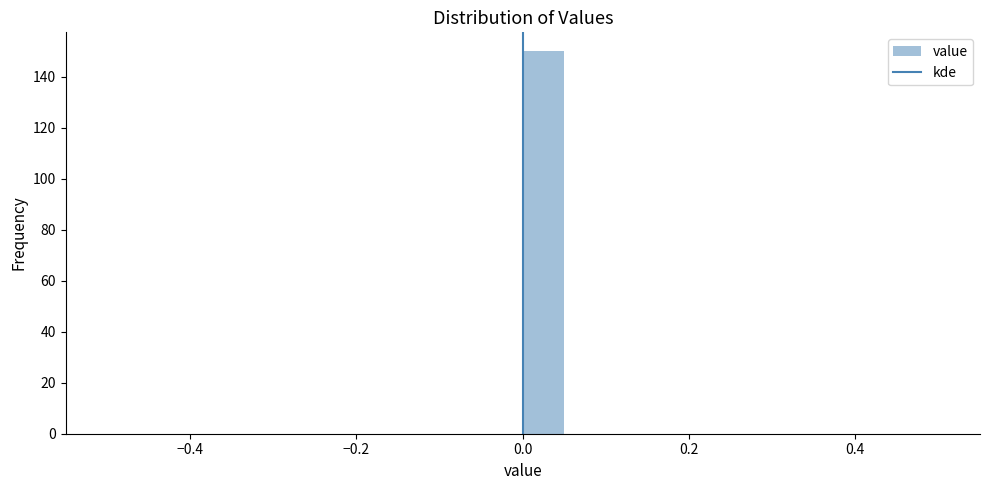

Around what value on the x-axis is the tallest bar? Give the approximate position of its centre, as read against the axis.

0.02